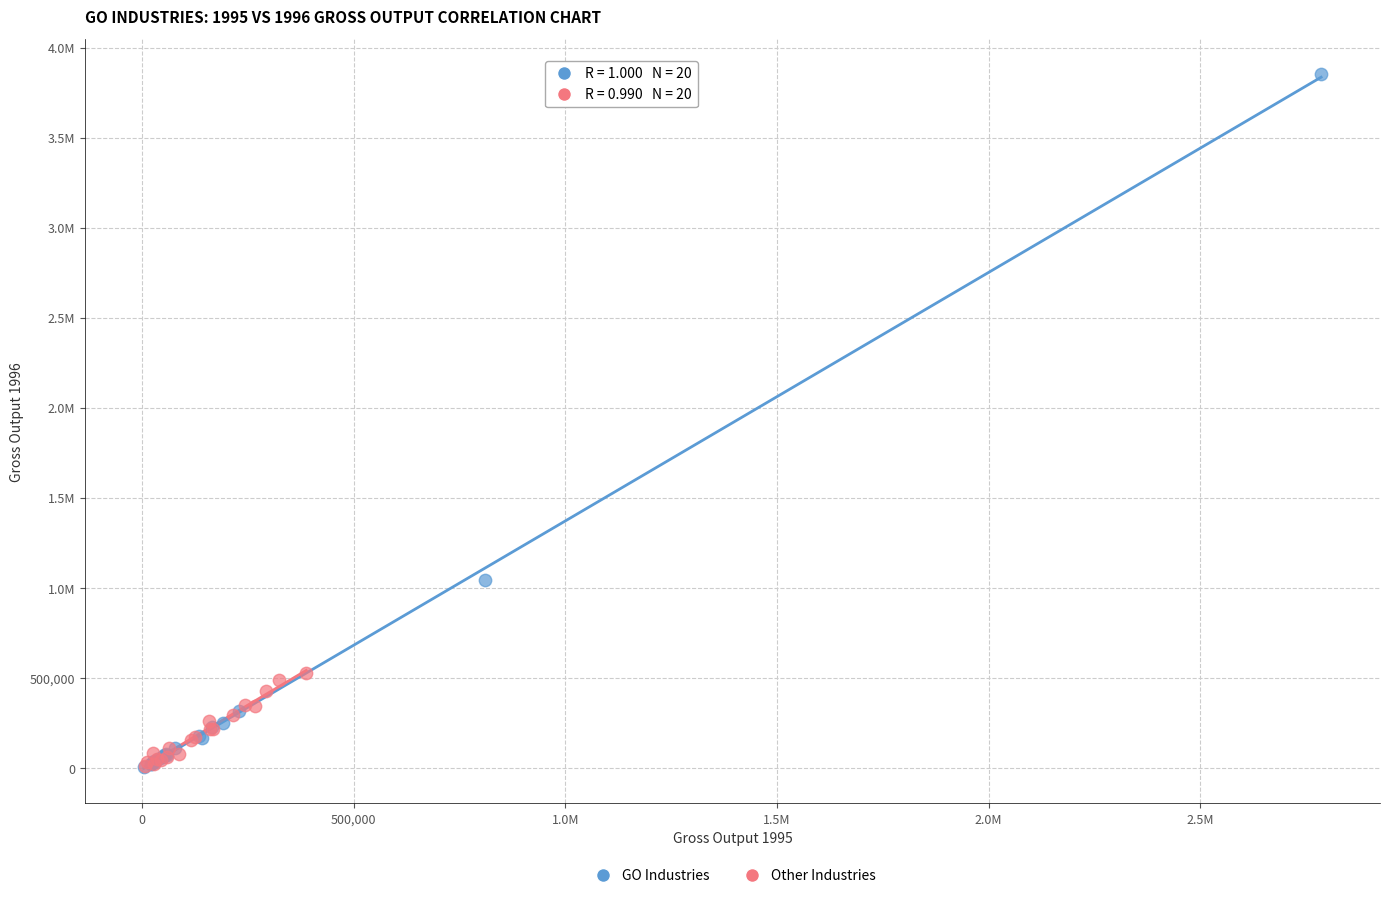

What are all the series names shown in the legend?

GO Industries, Other Industries